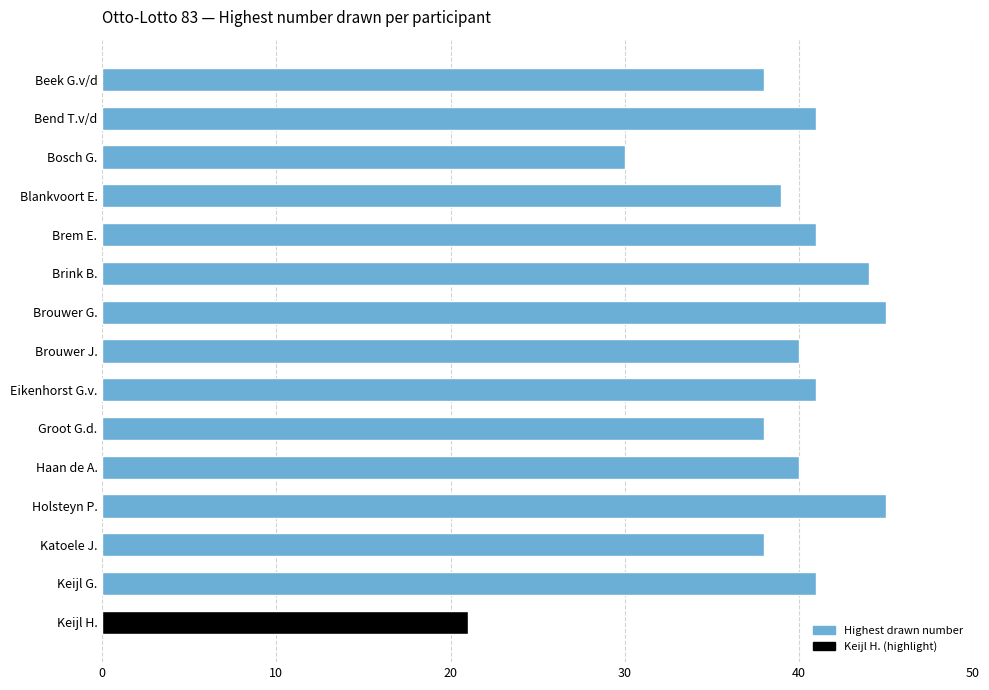

What is the difference between the second highest and second lowest values?

15